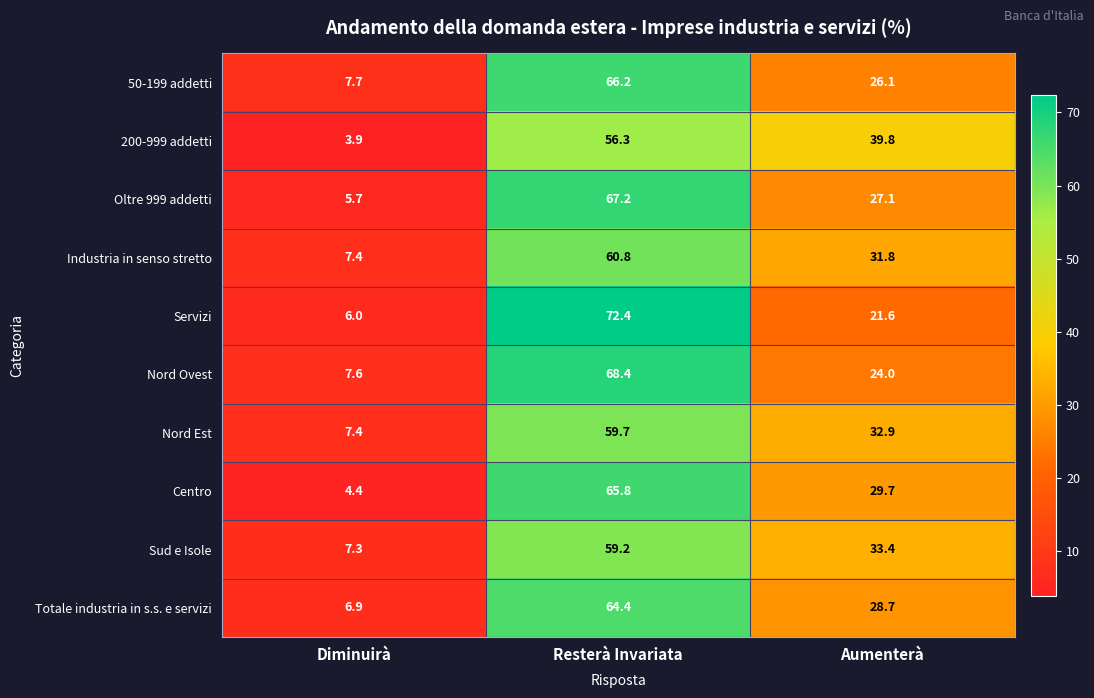

What is the difference between the Nord Est values at Diminuirà and Resterà Invariata?

52.3